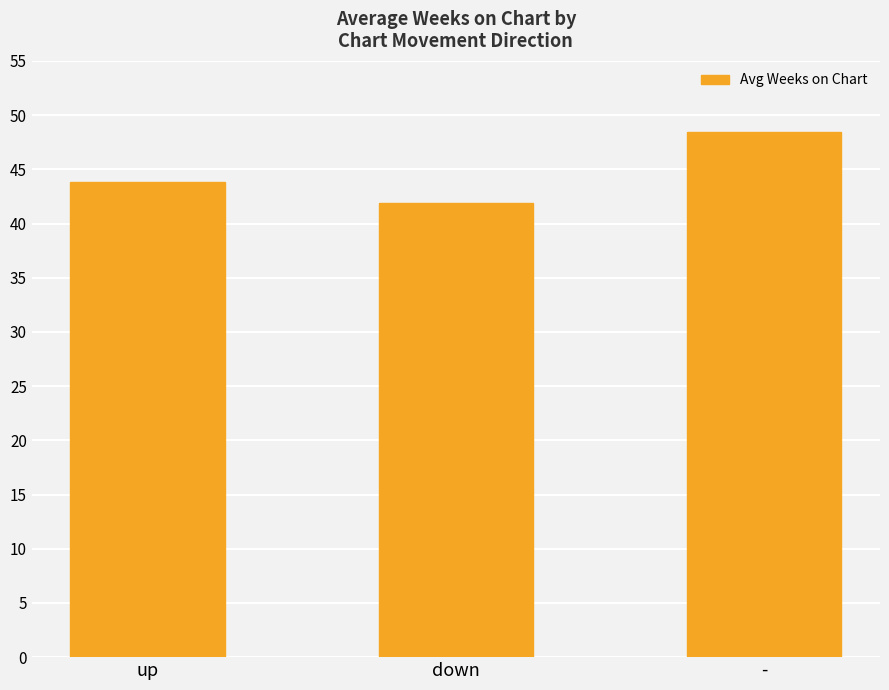

What is the approximate value at up?

43.8